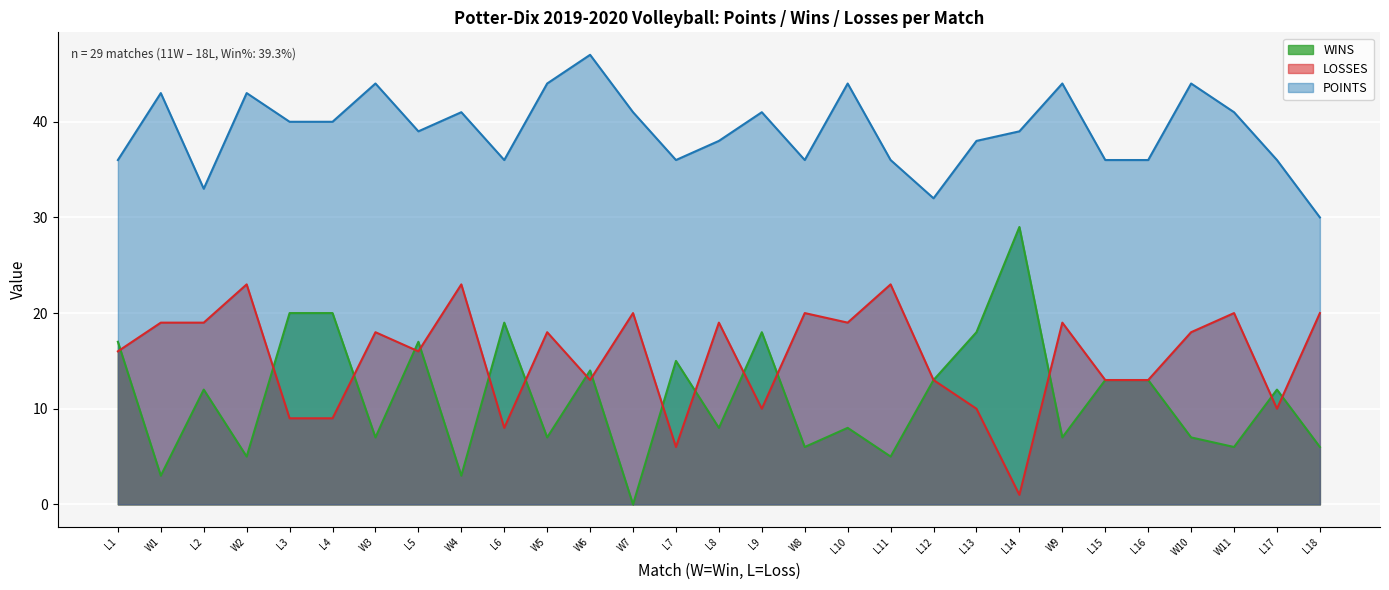

What are all the series names shown in the legend?

WINS, LOSSES, POINTS